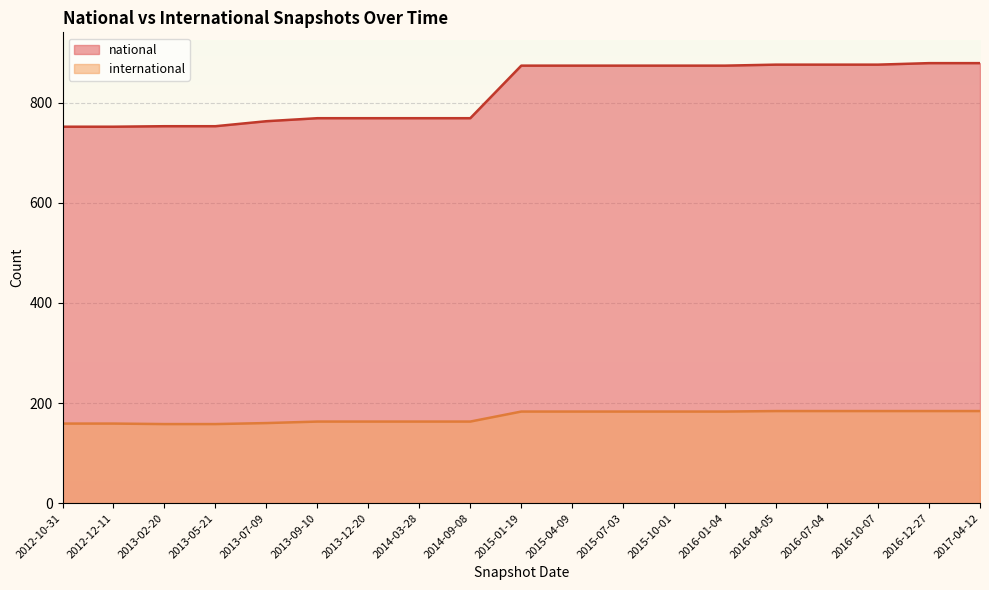

Reading left to right, what are all the values shown in this chart?

national: 2012-10-31=752	2012-12-11=752	2013-02-20=753	2013-05-21=753	2013-07-09=763	2013-09-10=769	2013-12-20=769	2014-03-28=769	2014-09-08=769	2015-01-19=874	2015-04-09=874	2015-07-03=874	2015-10-01=874	2016-01-04=874	2016-04-05=876	2016-07-04=876	2016-10-07=876	2016-12-27=879	2017-04-12=879
international: 2012-10-31=159	2012-12-11=159	2013-02-20=158	2013-05-21=158	2013-07-09=160	2013-09-10=163	2013-12-20=163	2014-03-28=163	2014-09-08=163	2015-01-19=183	2015-04-09=183	2015-07-03=183	2015-10-01=183	2016-01-04=183	2016-04-05=184	2016-07-04=184	2016-10-07=184	2016-12-27=184	2017-04-12=184